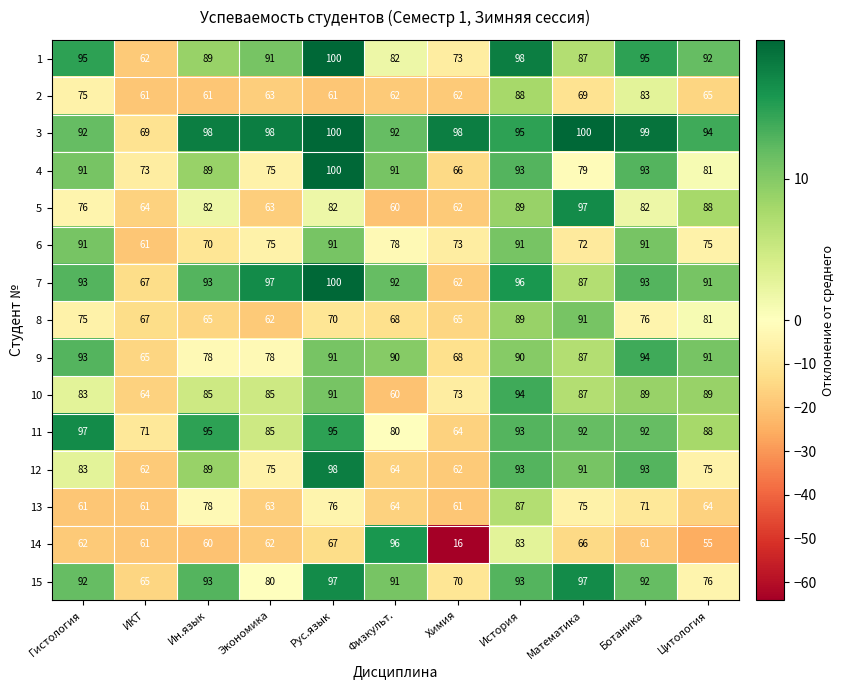

How many distinct data groups are displayed?

15